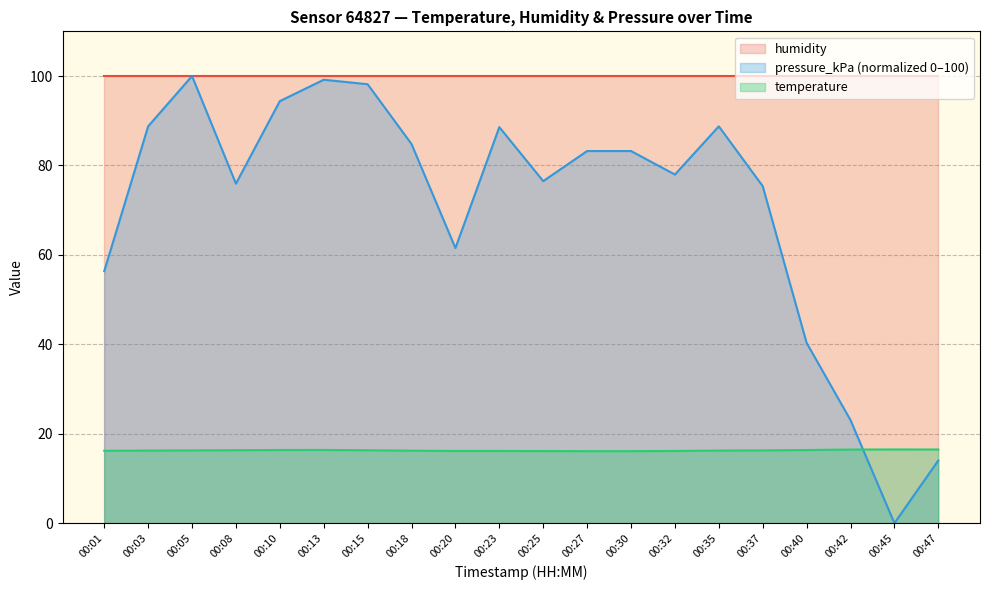

At which label is pressure_kPa closest to 50?

00:01